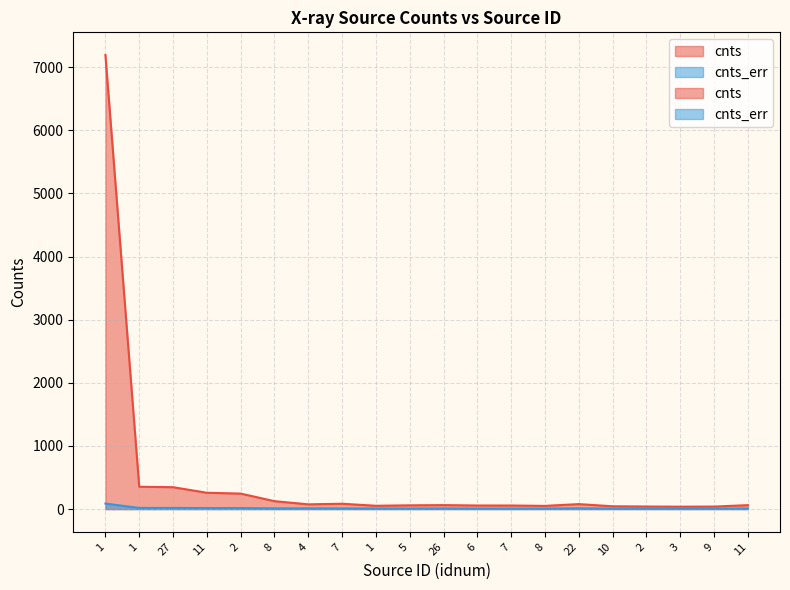

How many categories are shown in the chart?

20